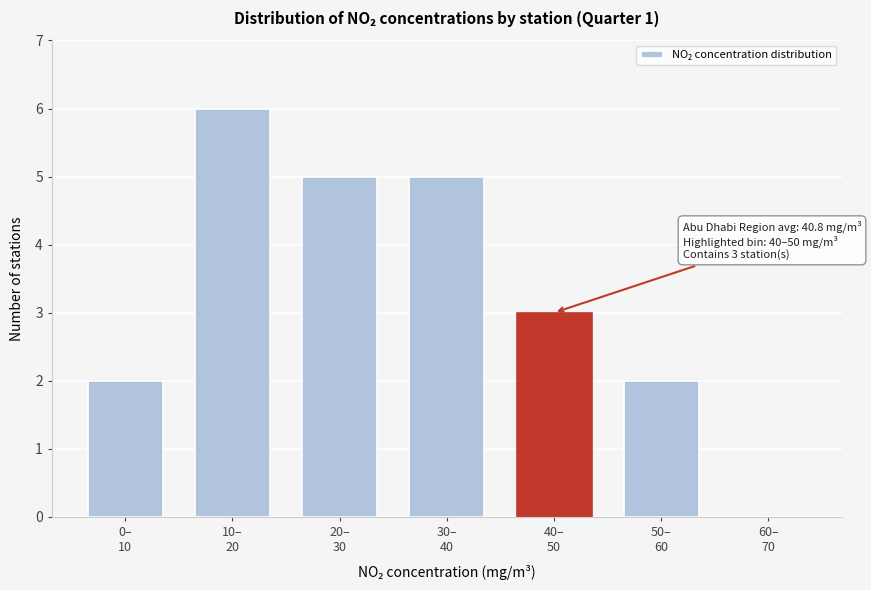

What is the maximum value shown in the chart?

6